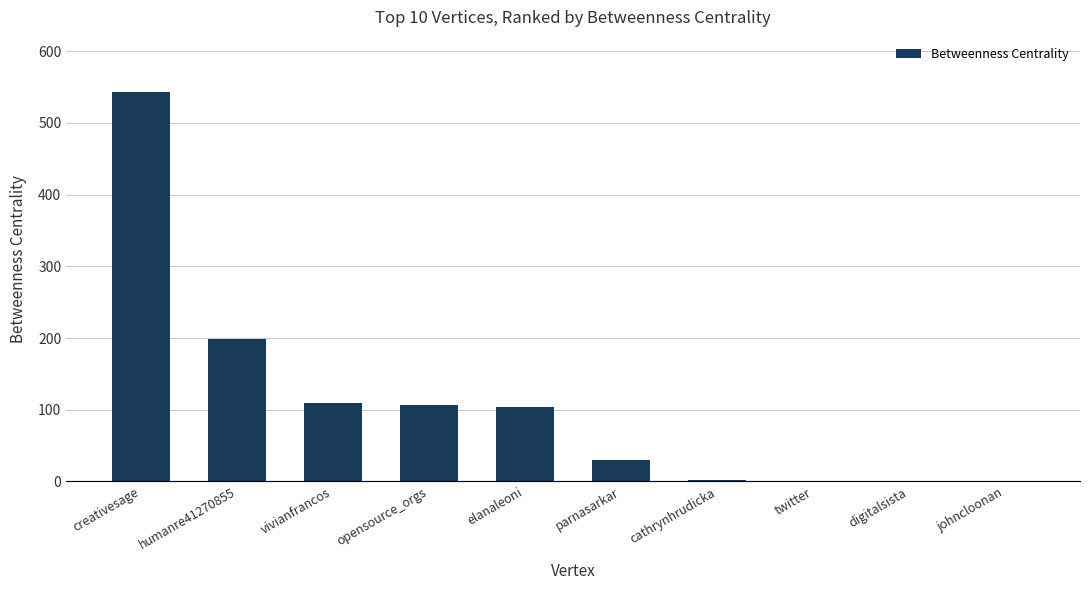

Which category has the highest value across all series?

creativesage